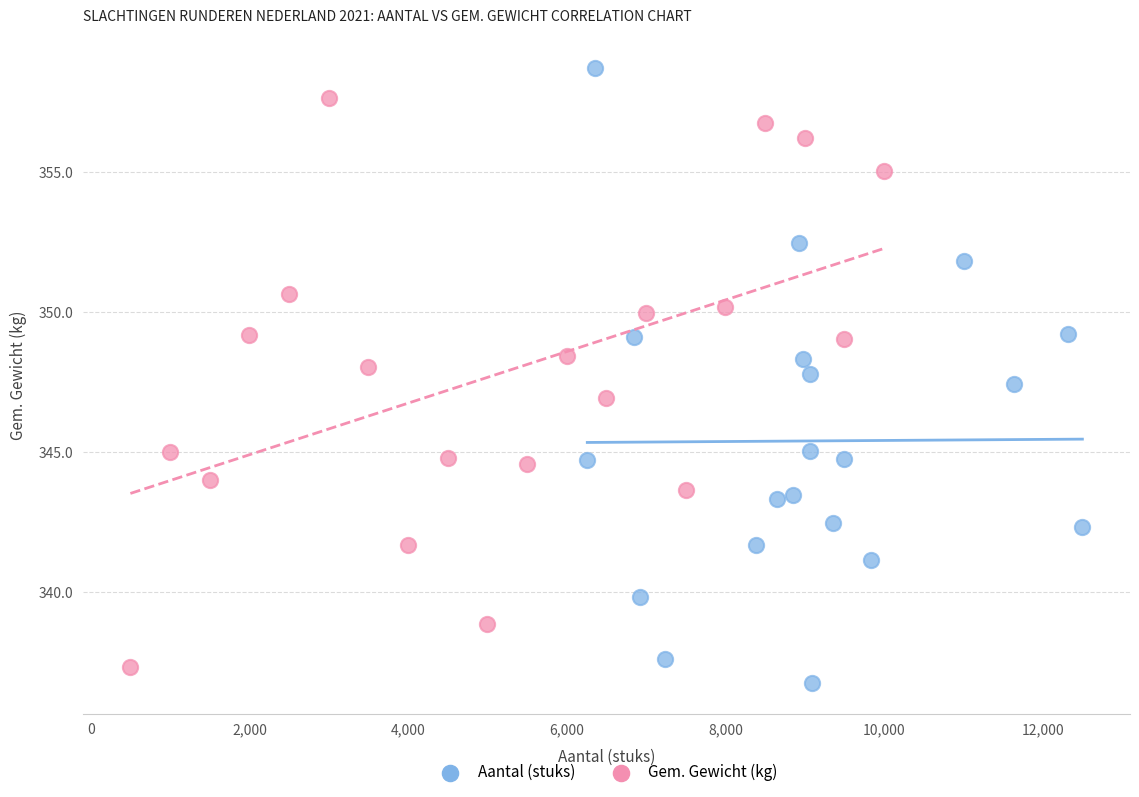

Which series reaches the maximum Y coordinate?

Aantal (stuks)